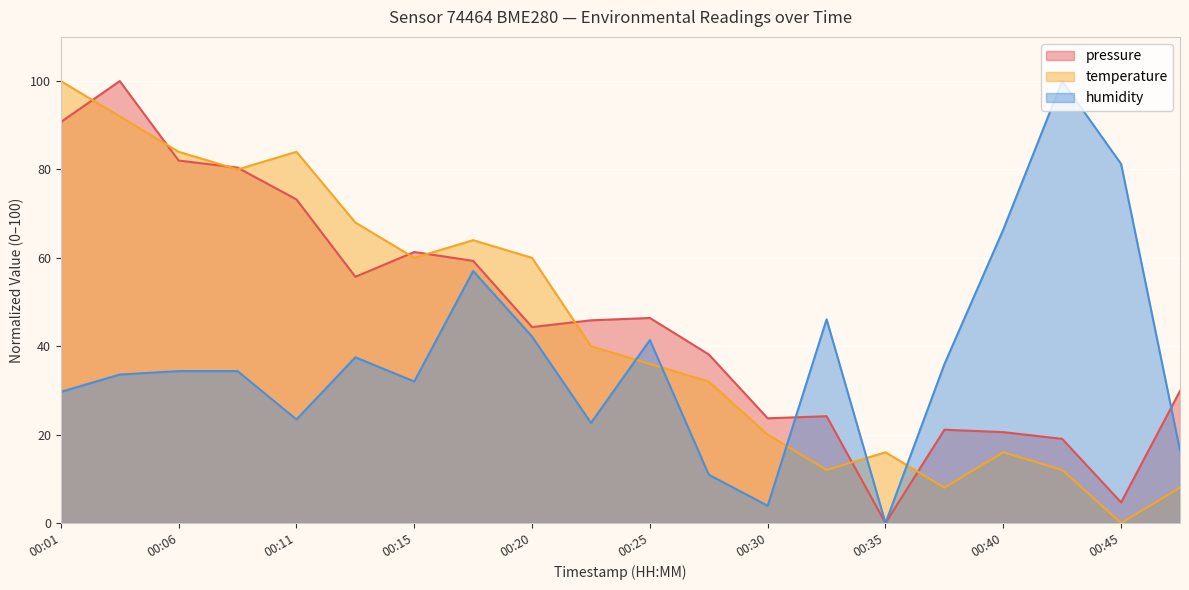

How many values in the pressure series are below 45?

10